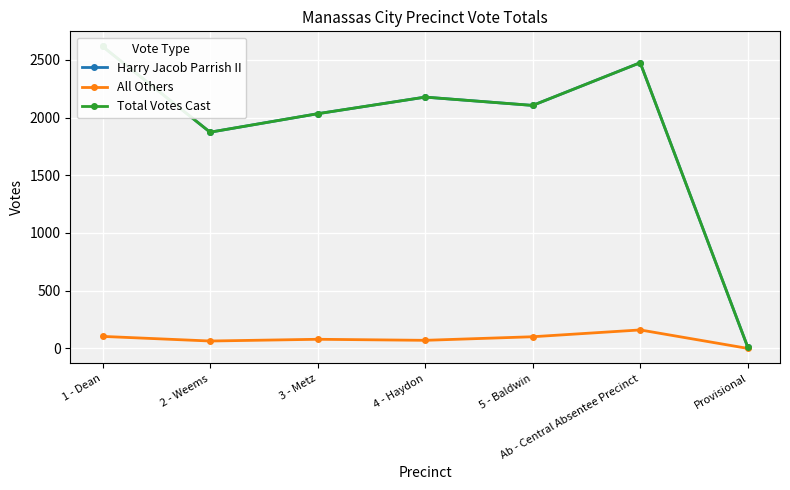

Which series has the largest range (max minus min)?

Harry Jacob Parrish II